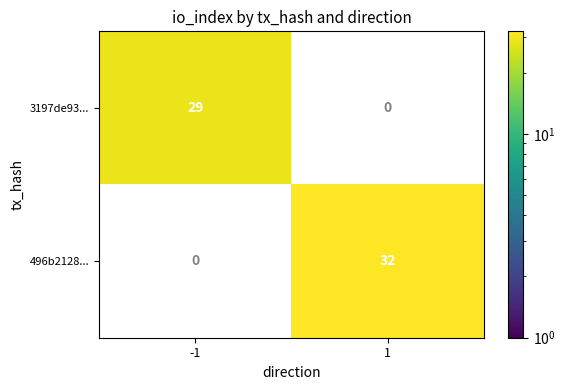

The value of 3197de93... at -1 is 29. True or false?

True